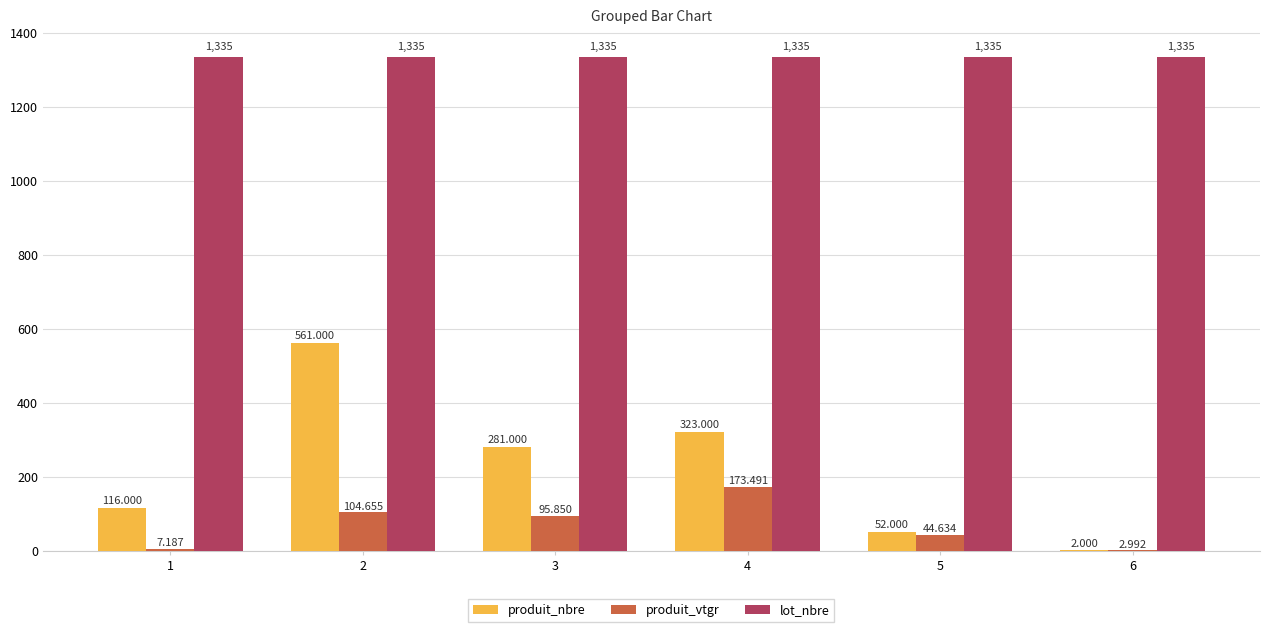

Is it true that lot_nbre equals 1335.0 at 4?

True